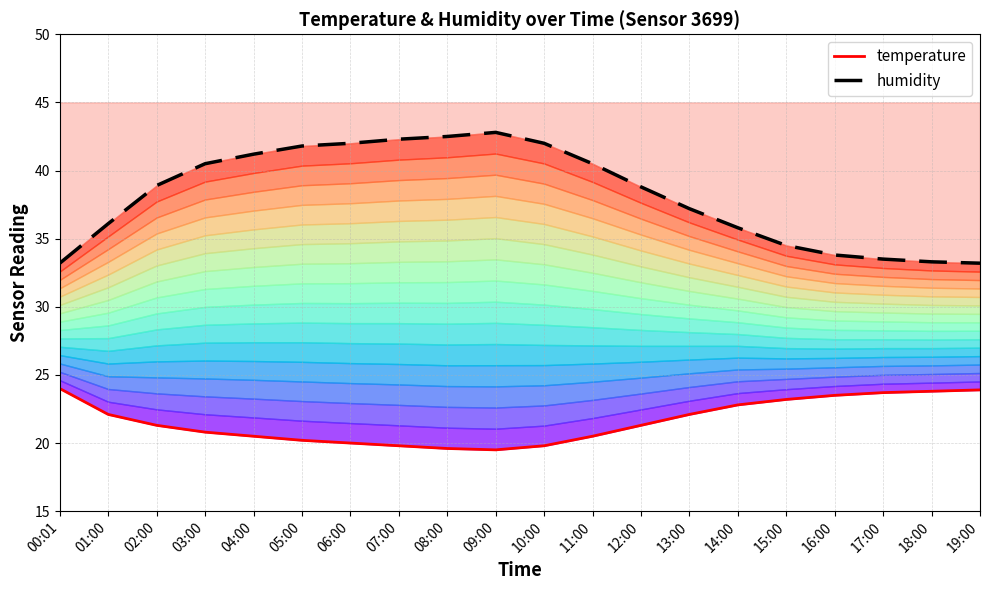

Reading left to right, what are all the values shown in this chart?

temperature: 24.0	22.1	21.3	20.8	20.5	20.2	20.0	19.8	19.6	19.5	19.8	20.5	21.3	22.1	22.8	23.2	23.5	23.7	23.8	23.9
humidity line: 33.2	36.1	38.9	40.5	41.2	41.8	42.0	42.3	42.5	42.8	42.0	40.5	38.8	37.2	35.8	34.5	33.8	33.5	33.3	33.2